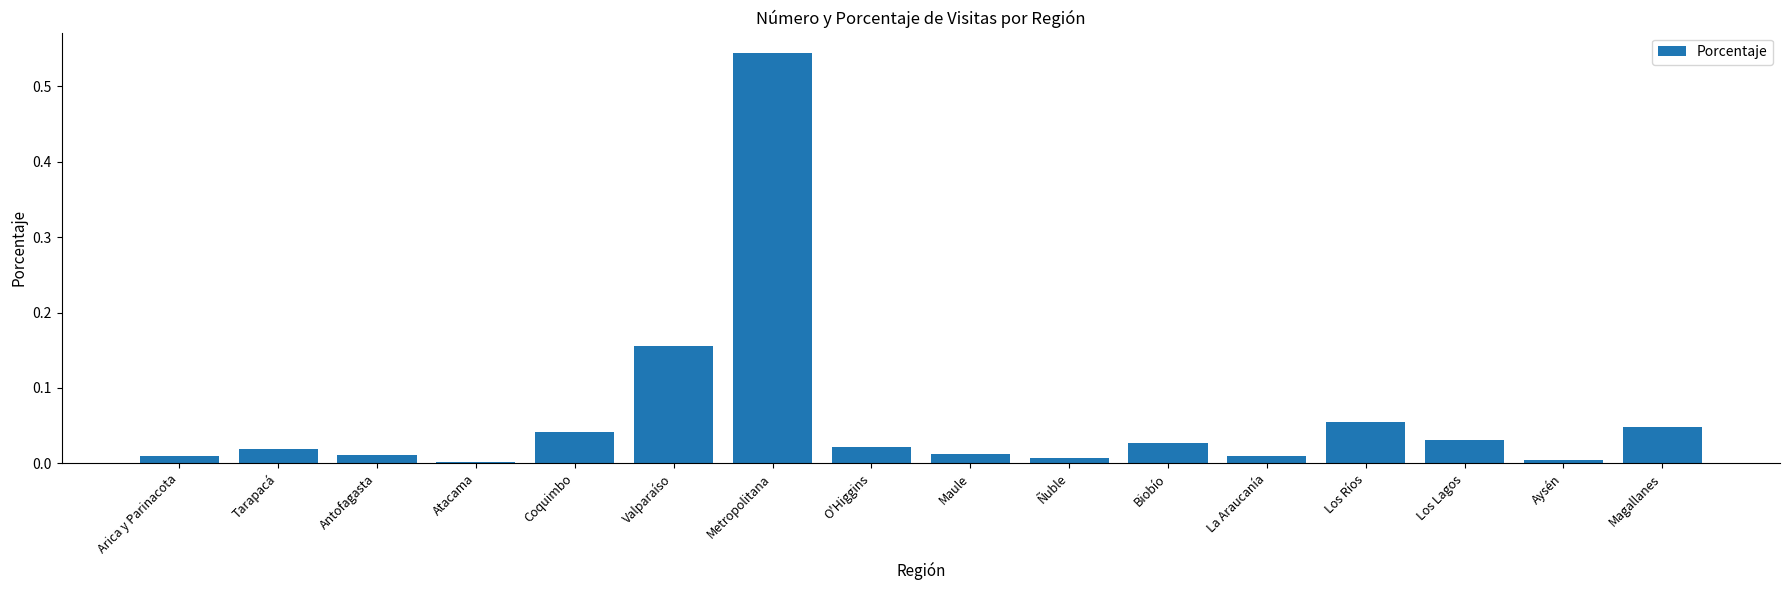

Is it true that the value at Aysén is 0.0?

True